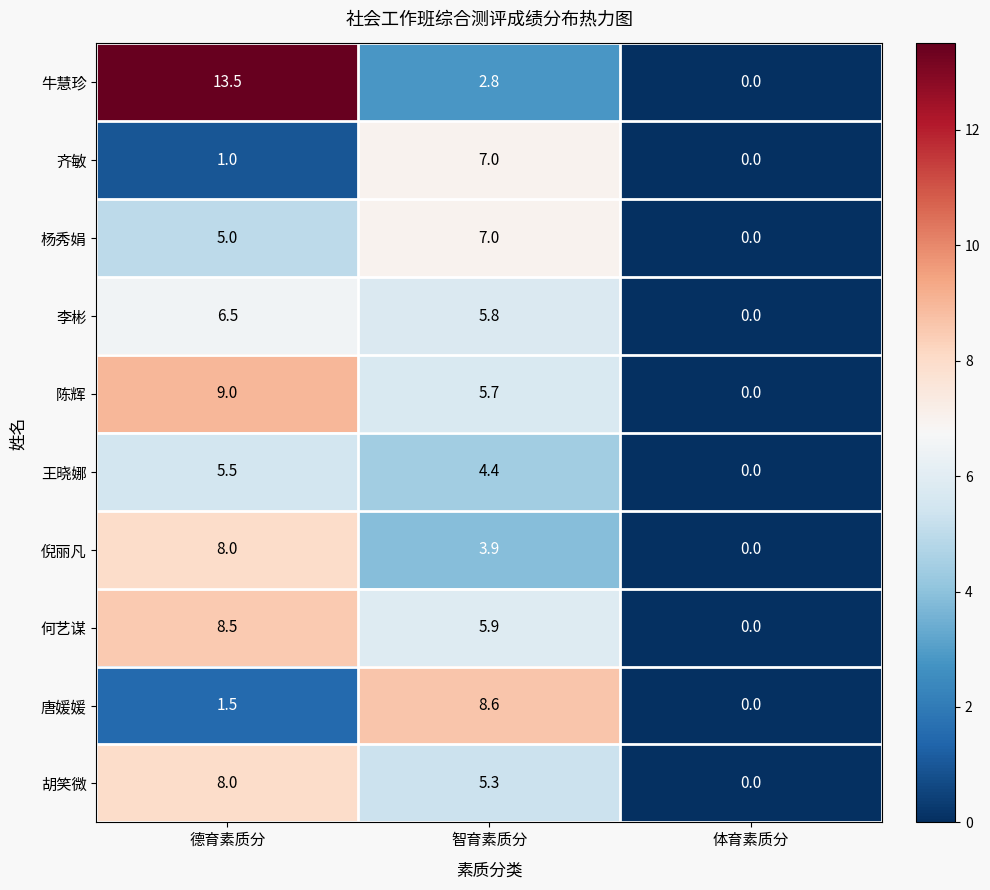

At which label does 李彬 first exceed 5?

德育素质分